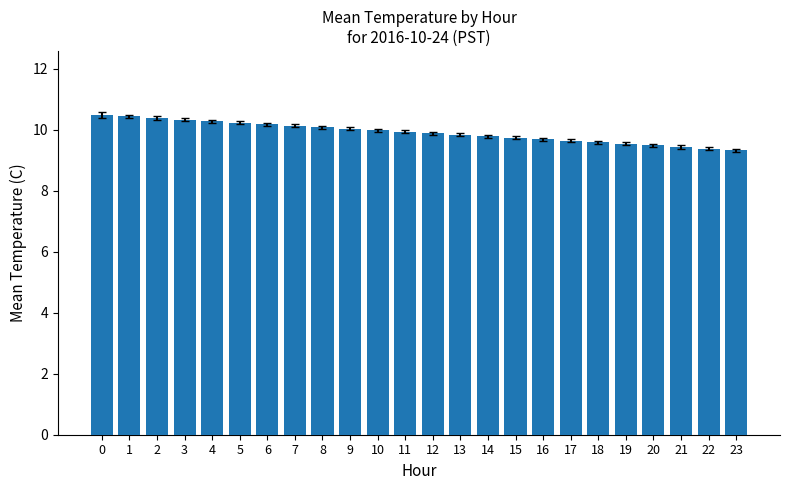

What is the value of the 10th bar from the left?

10.0